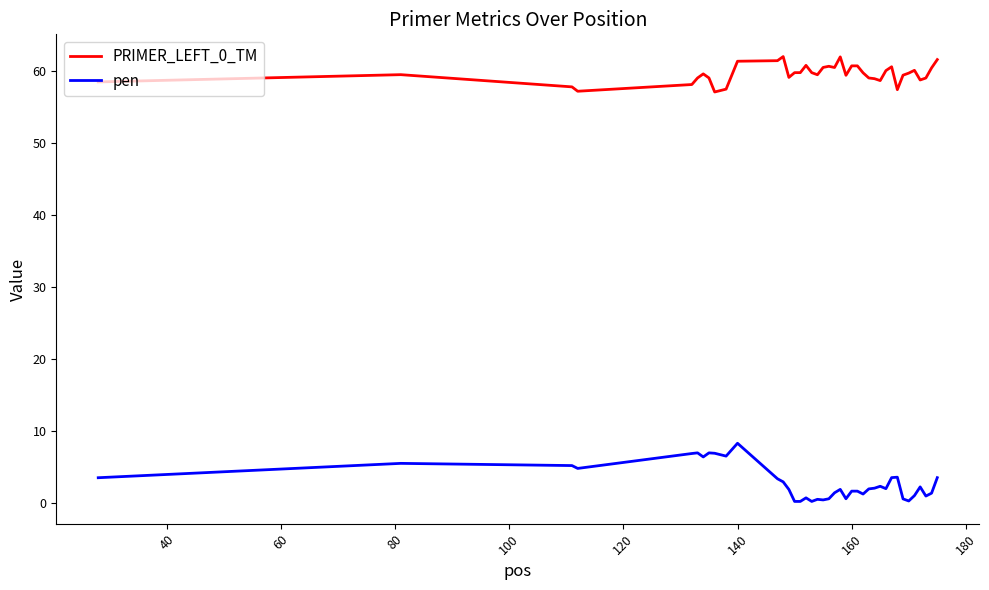

How many lines are shown in the chart?

2